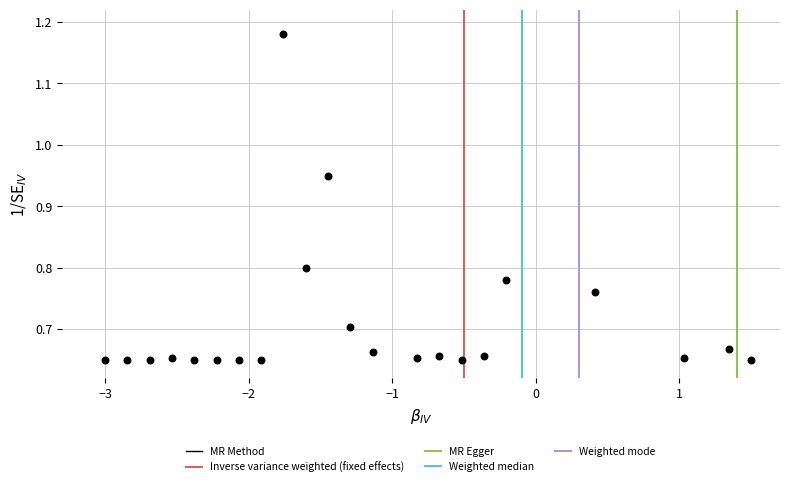

What is the range of X values (max minus min)?

4.5